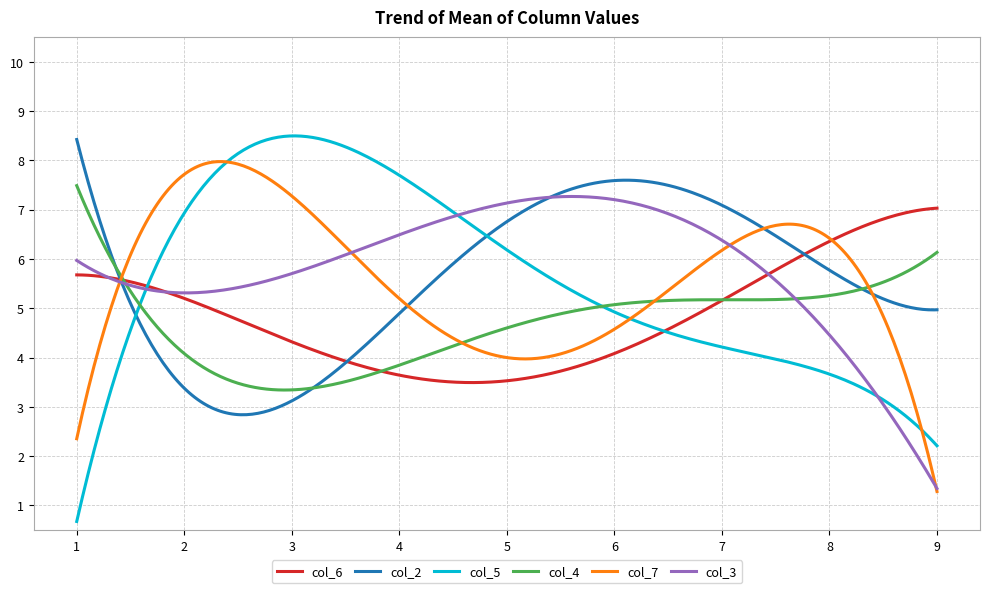

What is the minimum value for col_7?

1.3